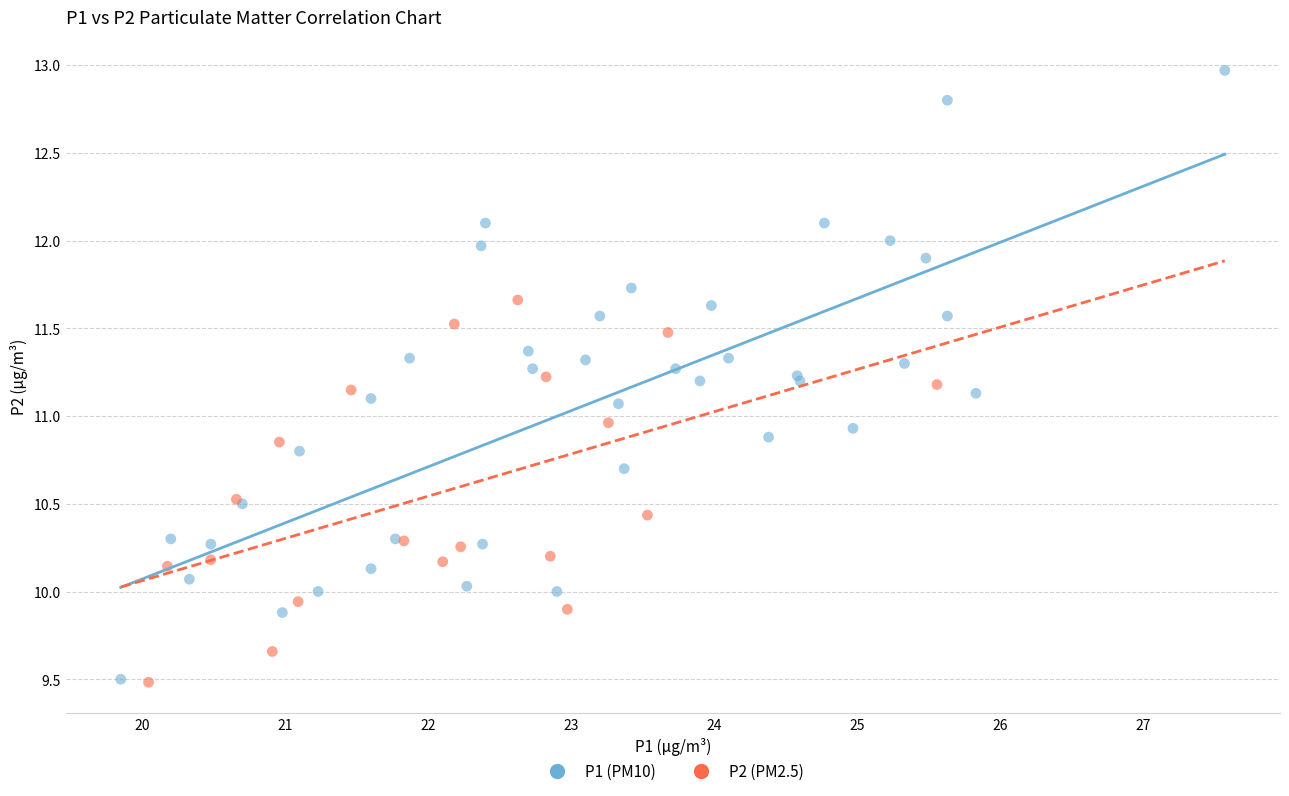

Which series has the largest Y range (max minus min)?

P1 (PM10)